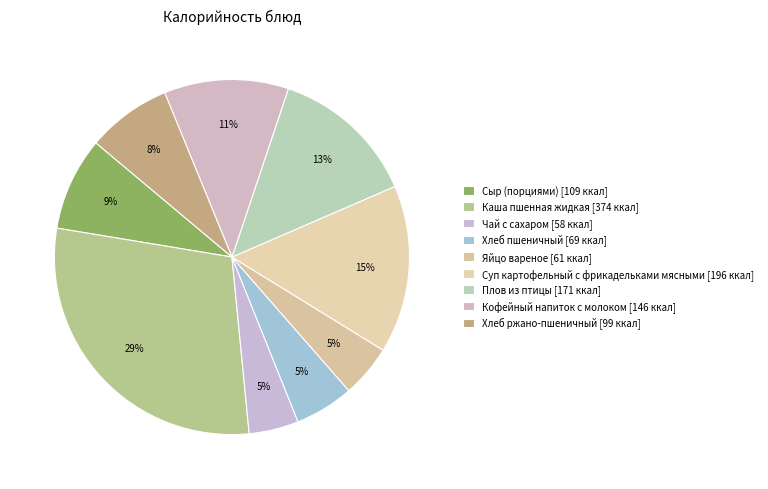

Which category has the biggest portion of the pie?

Каша пшенная жидкая